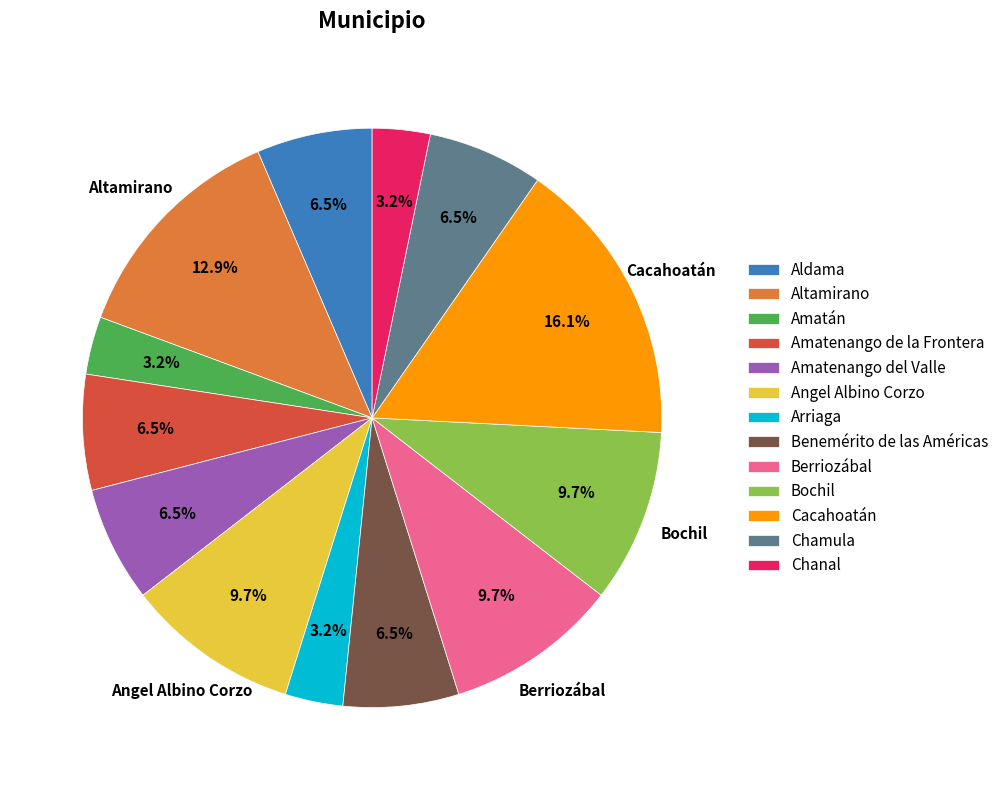

Which slice is the largest?

Cacahoatán